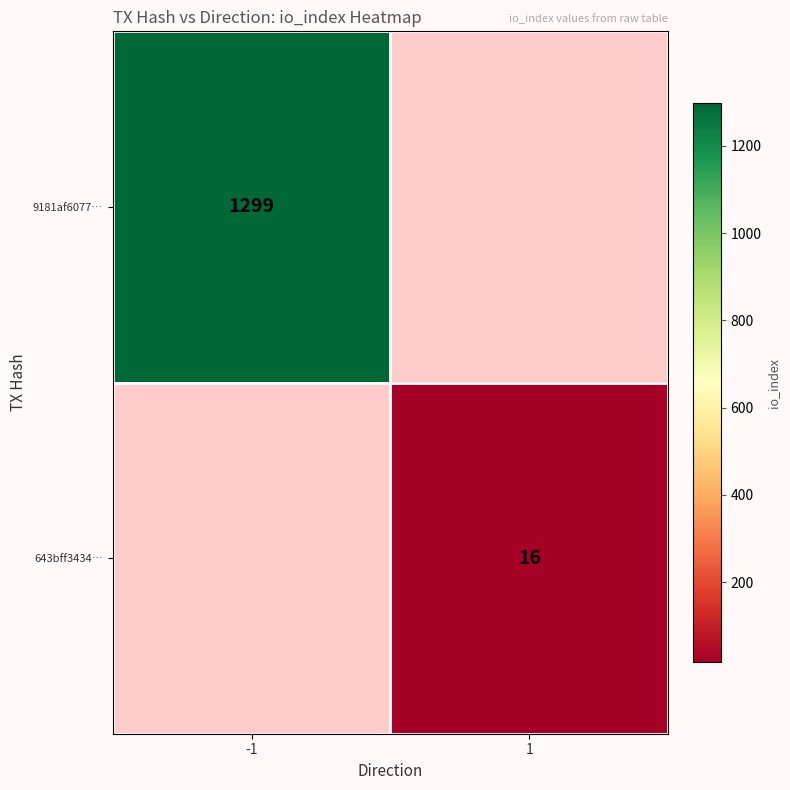

Is it true that 9181af6077… equals 1299 at -1?

True